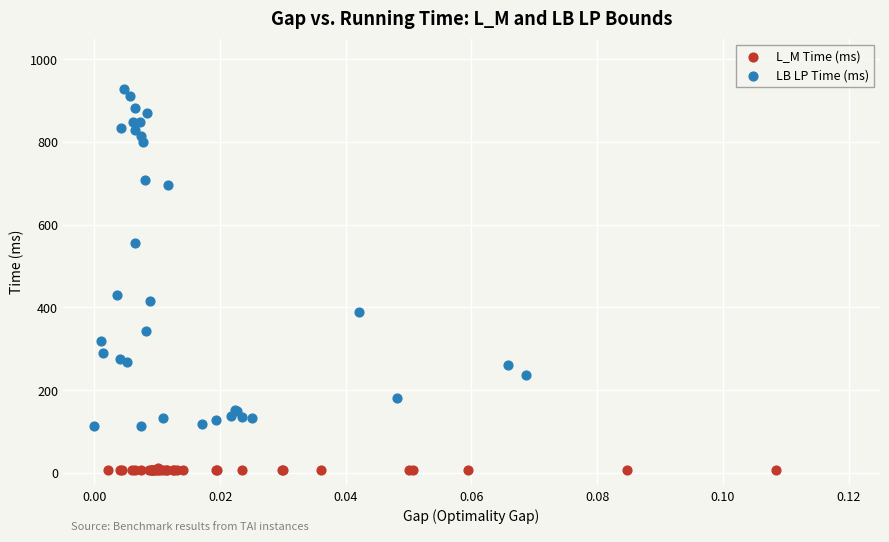

Which series contains the highest Y value?

LB LP Time (ms)